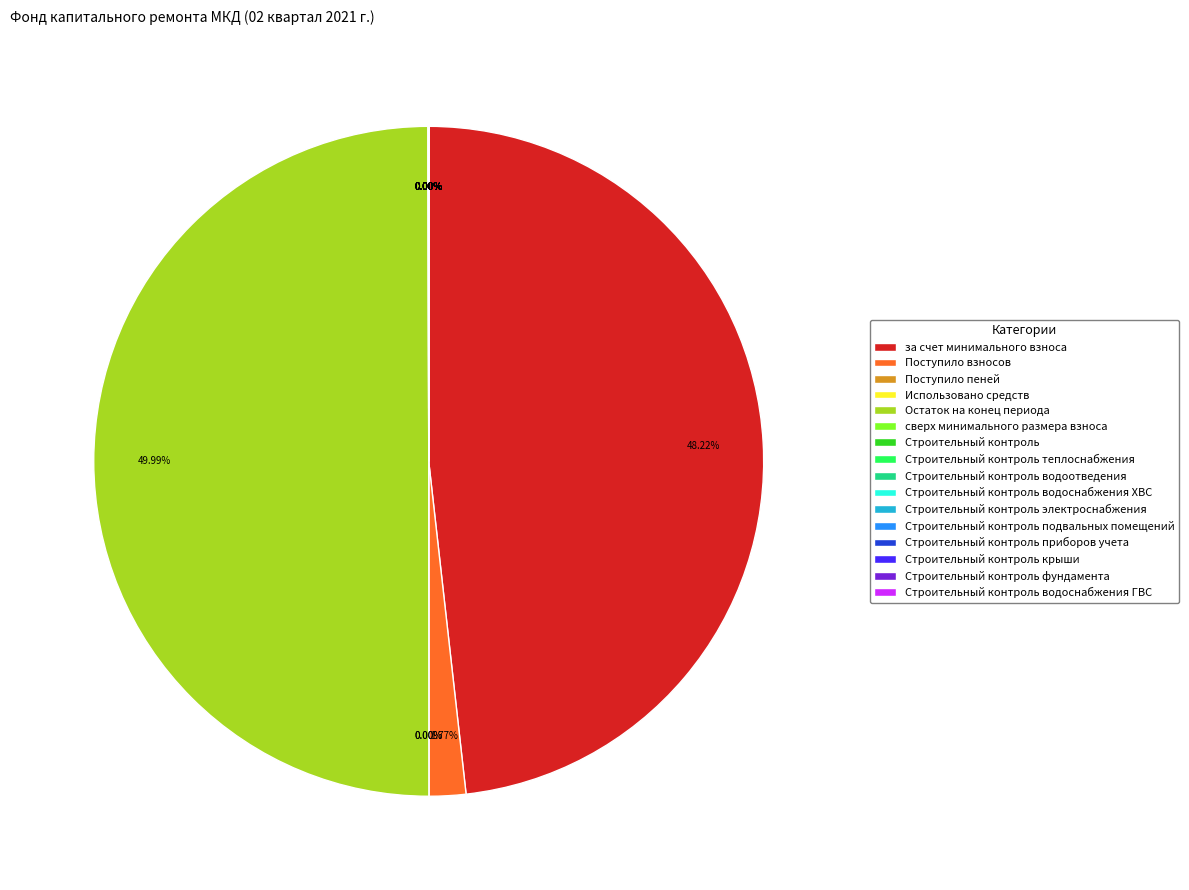

How many segments does this pie chart have?

16